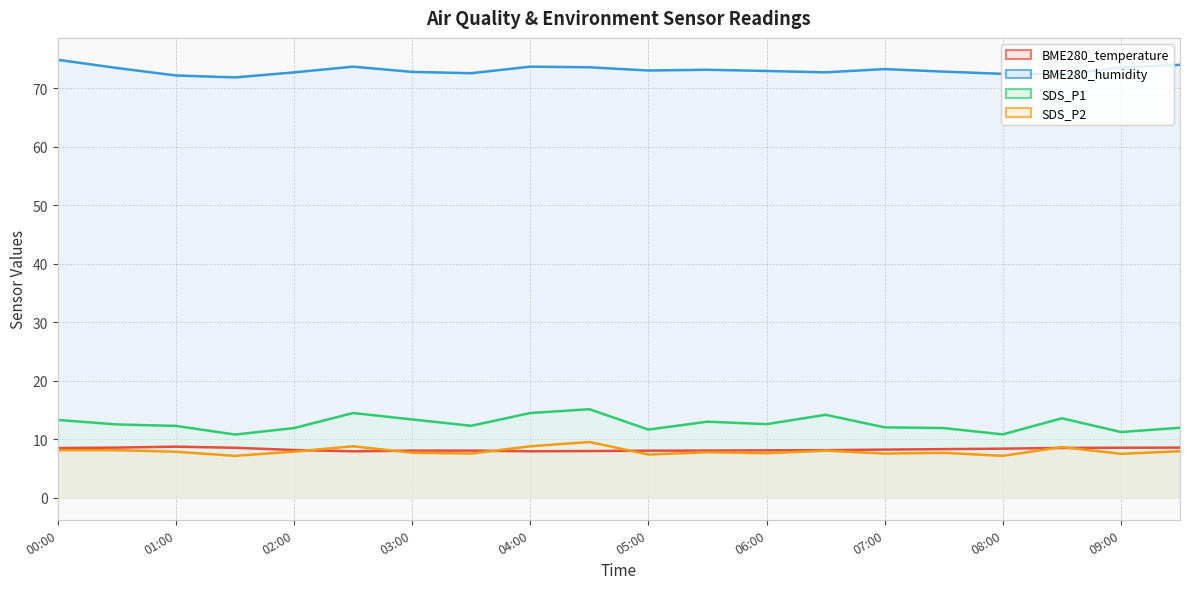

What are all the series names shown in the legend?

BME280_temperature, BME280_humidity, SDS_P1, SDS_P2